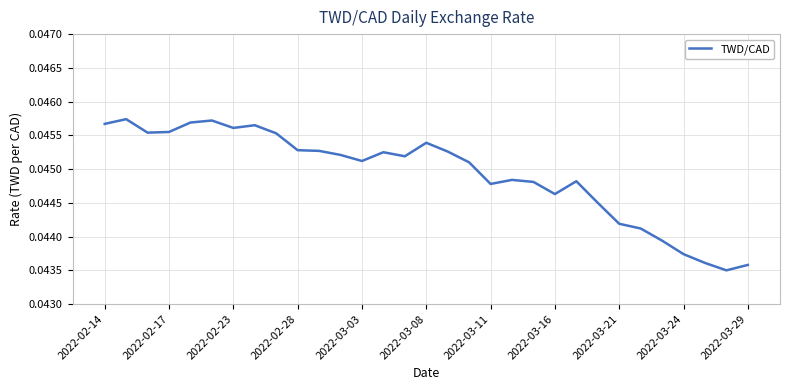

How many lines are shown in the chart?

1